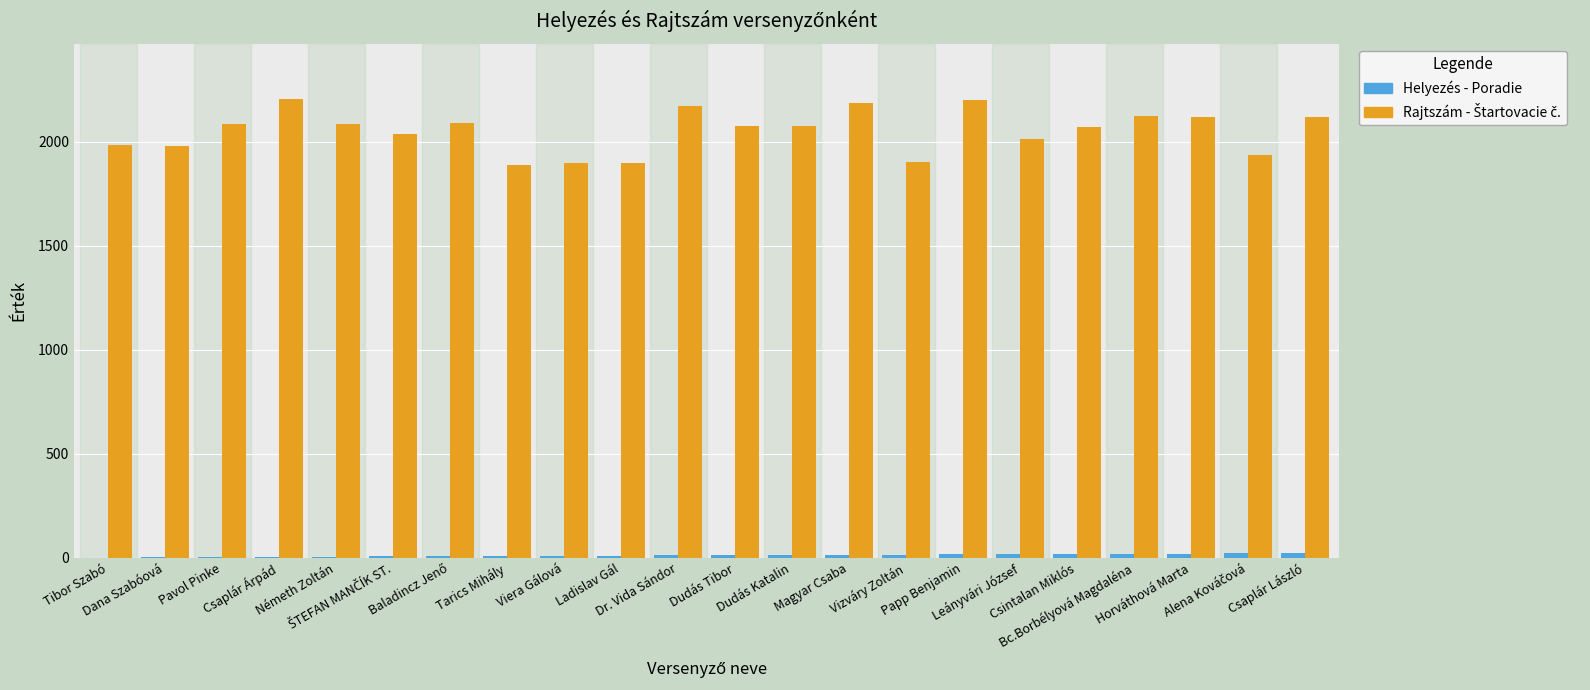

What is the maximum value shown in the chart?

2206